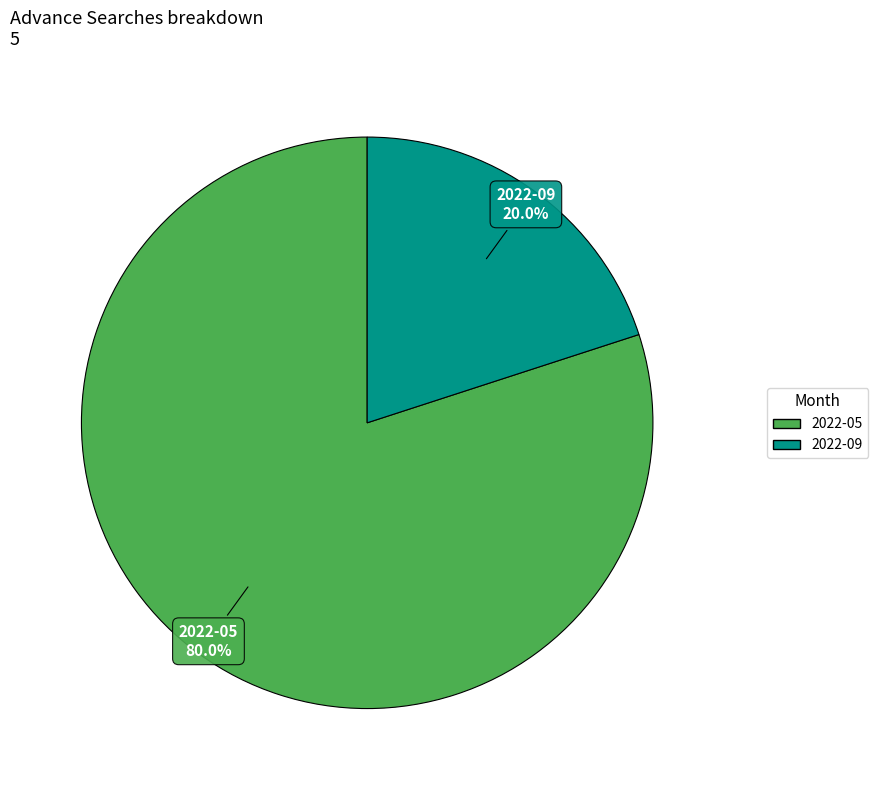

Is there any slice that represents more than half of the pie?

Yes